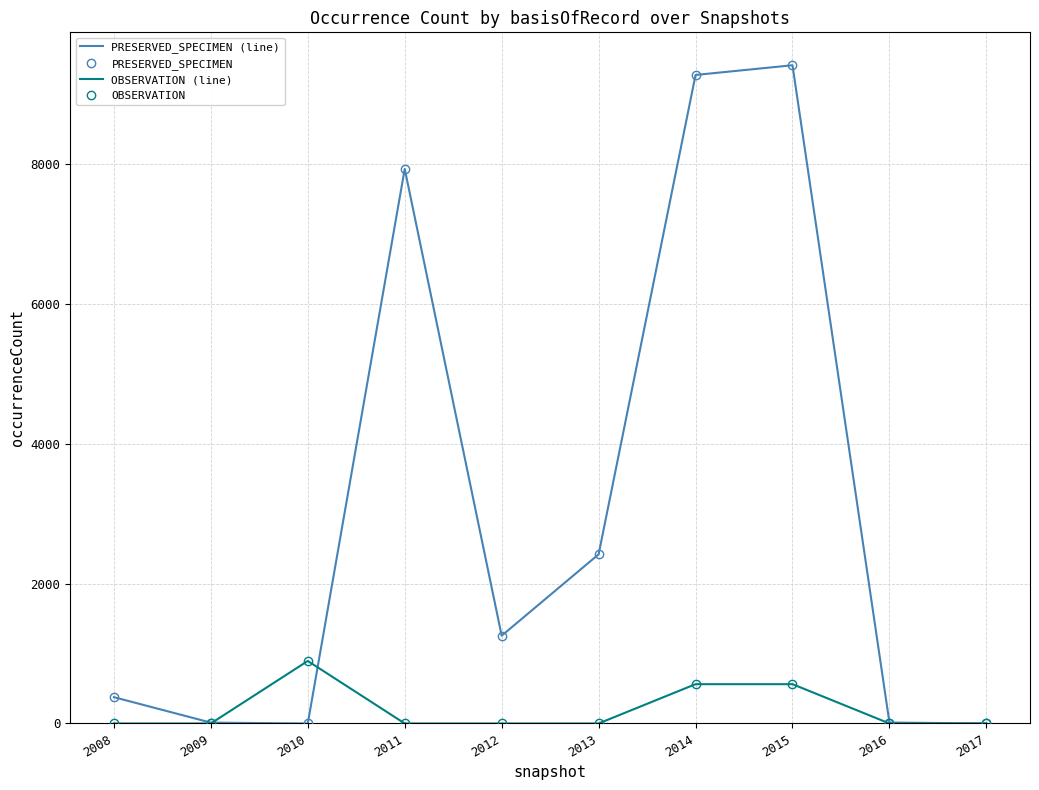

What is the highest value of the OBSERVATION (line) series?

894